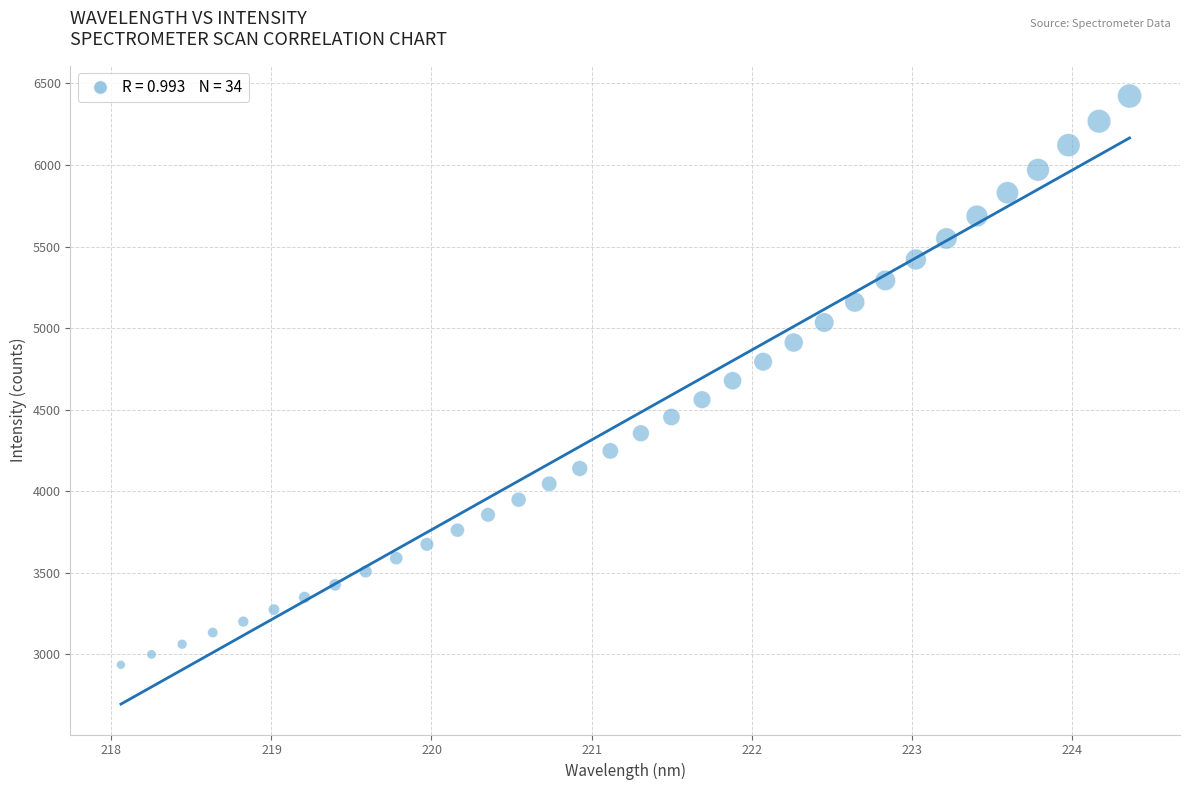

What is the range of Y values (max minus min)?

3486.2